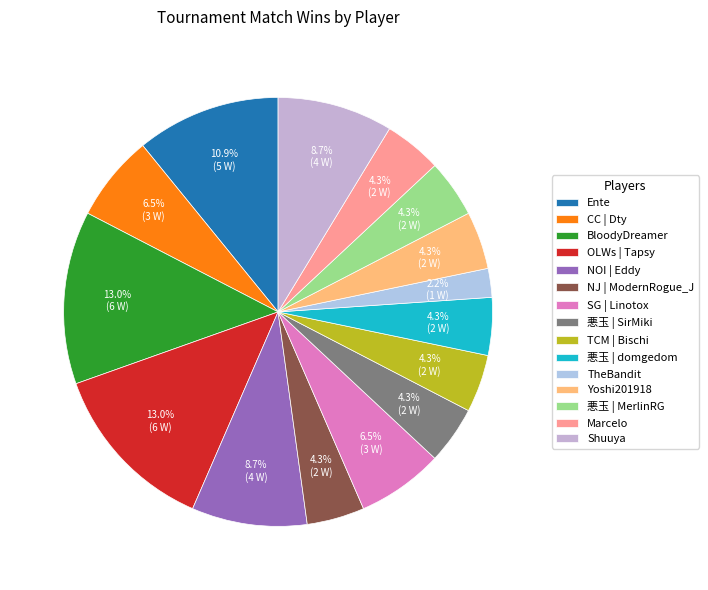

What percentage is the TheBandit slice, to the nearest percent?

2%